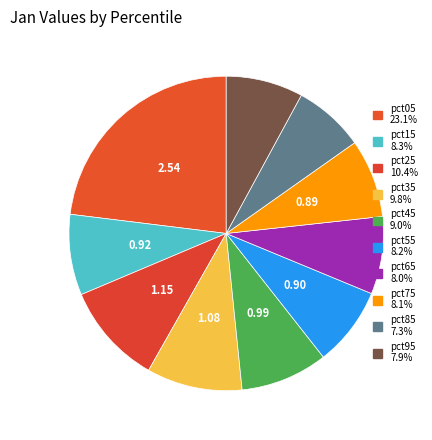

To the nearest percent, what is the combined percentage of pct05 and pct35?

33%